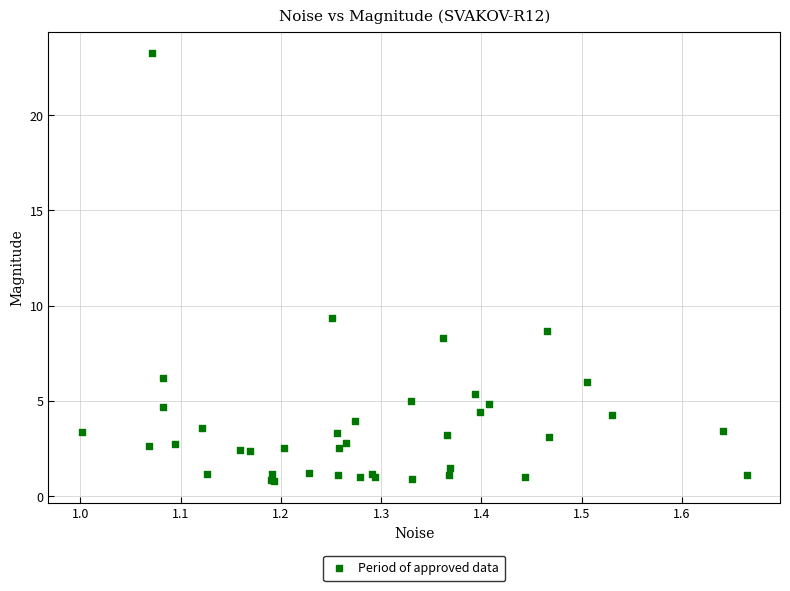

What Y value in the scatter plot is closest to 12?

9.3